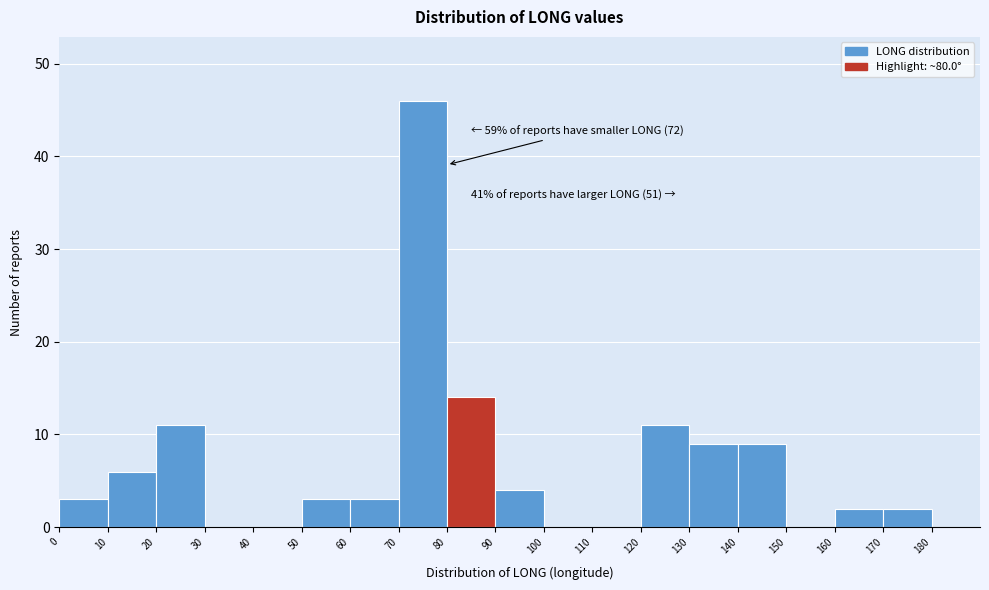

Over which range of the x-axis is the bar tallest?

70 to 80